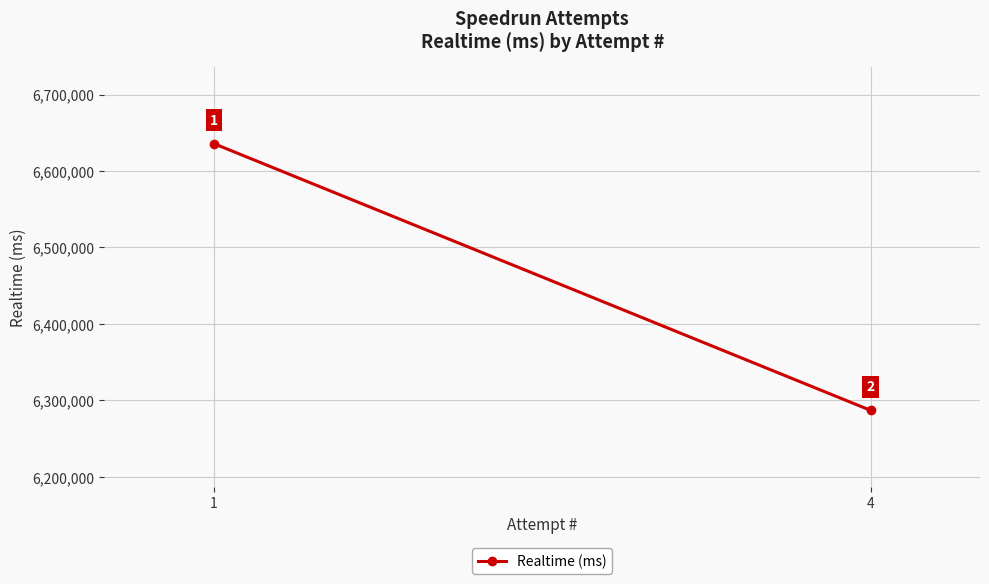

Reading right to left, transcribe all the data shown in this chart.

4=6287042	1=6635860